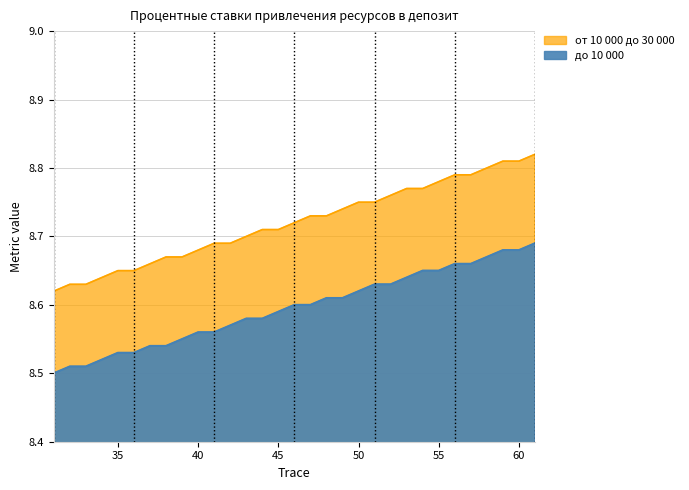

True or false: до 10 000 and от 10 000 до 30 000 cross at least once.

False